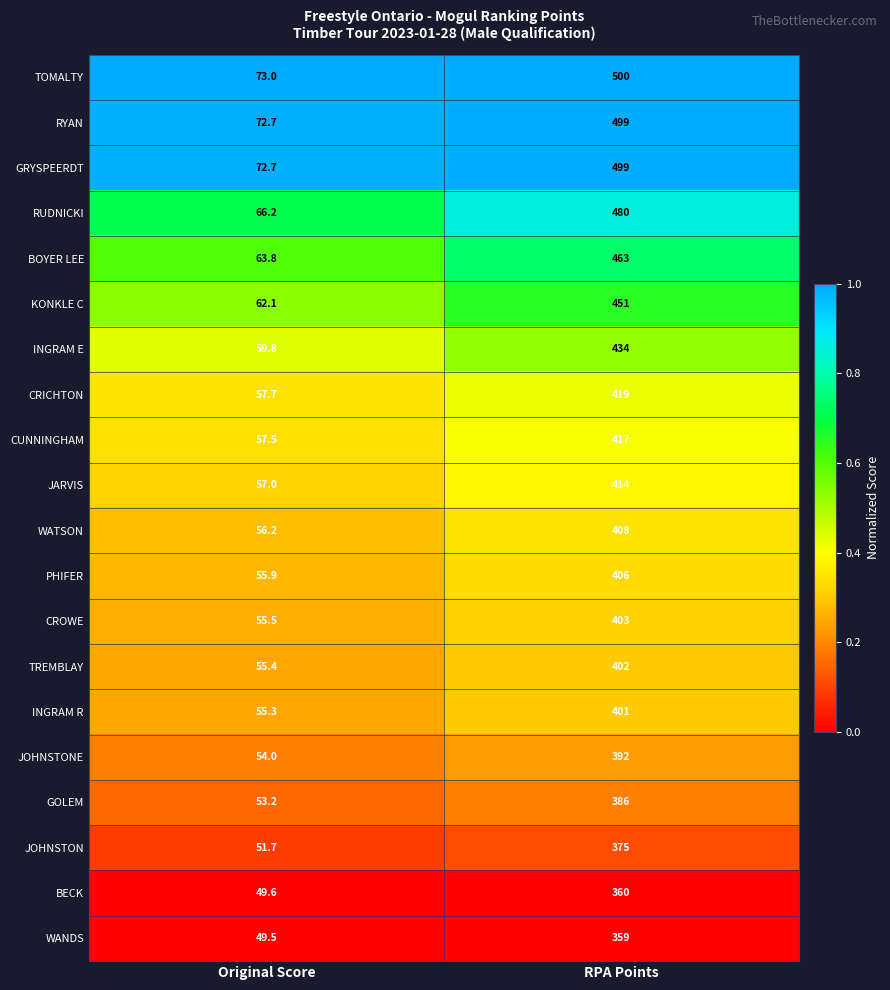

True or false: CRICHTON has a value of 99.5 at Original Score.

False